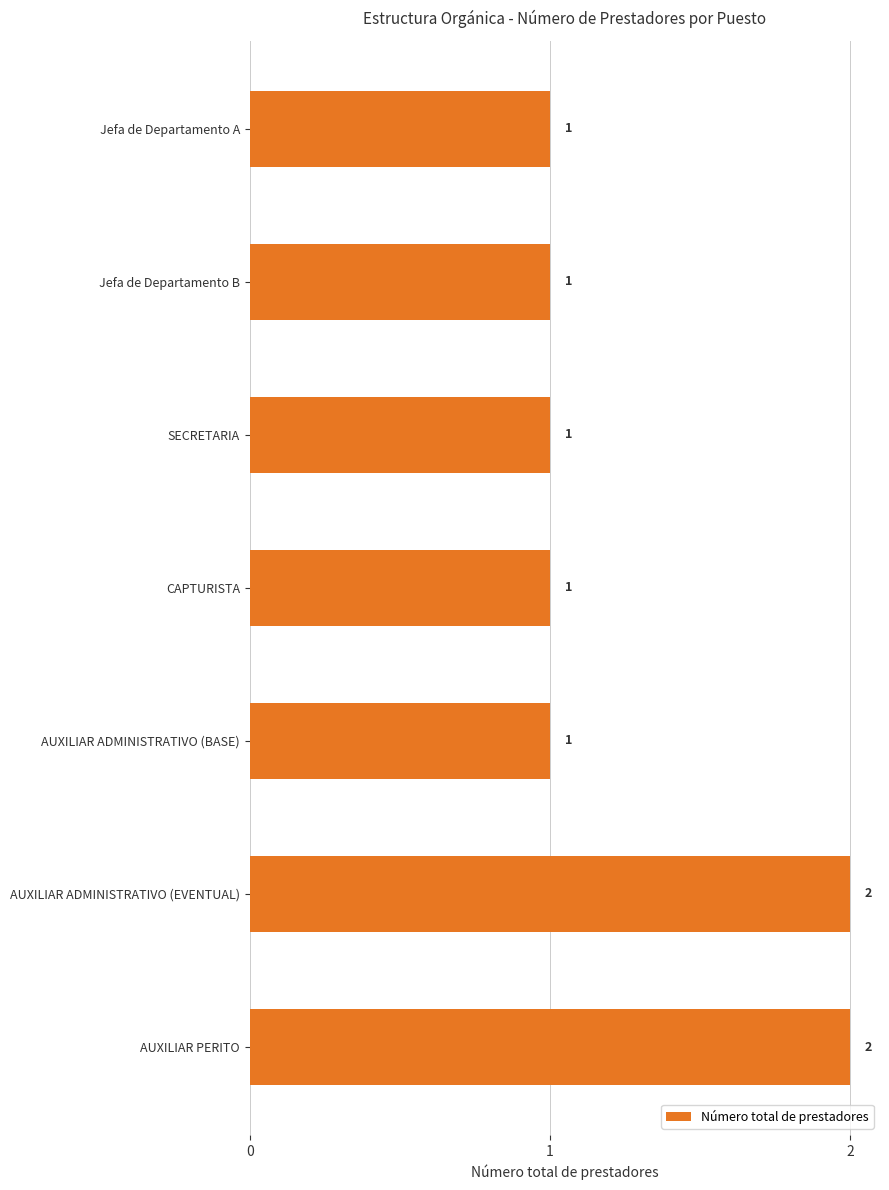

What is the minimum value shown in the chart?

1